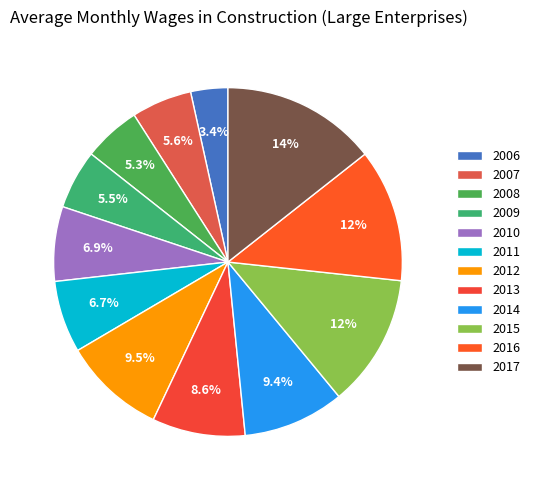

Which has a higher value, 2011 or 2006?

2011